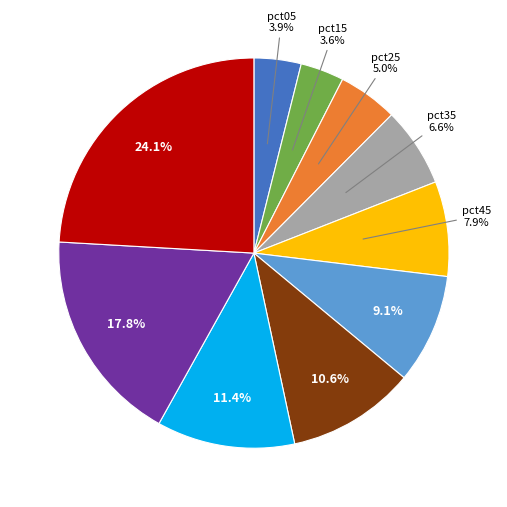

Does any single category account for the majority?

No